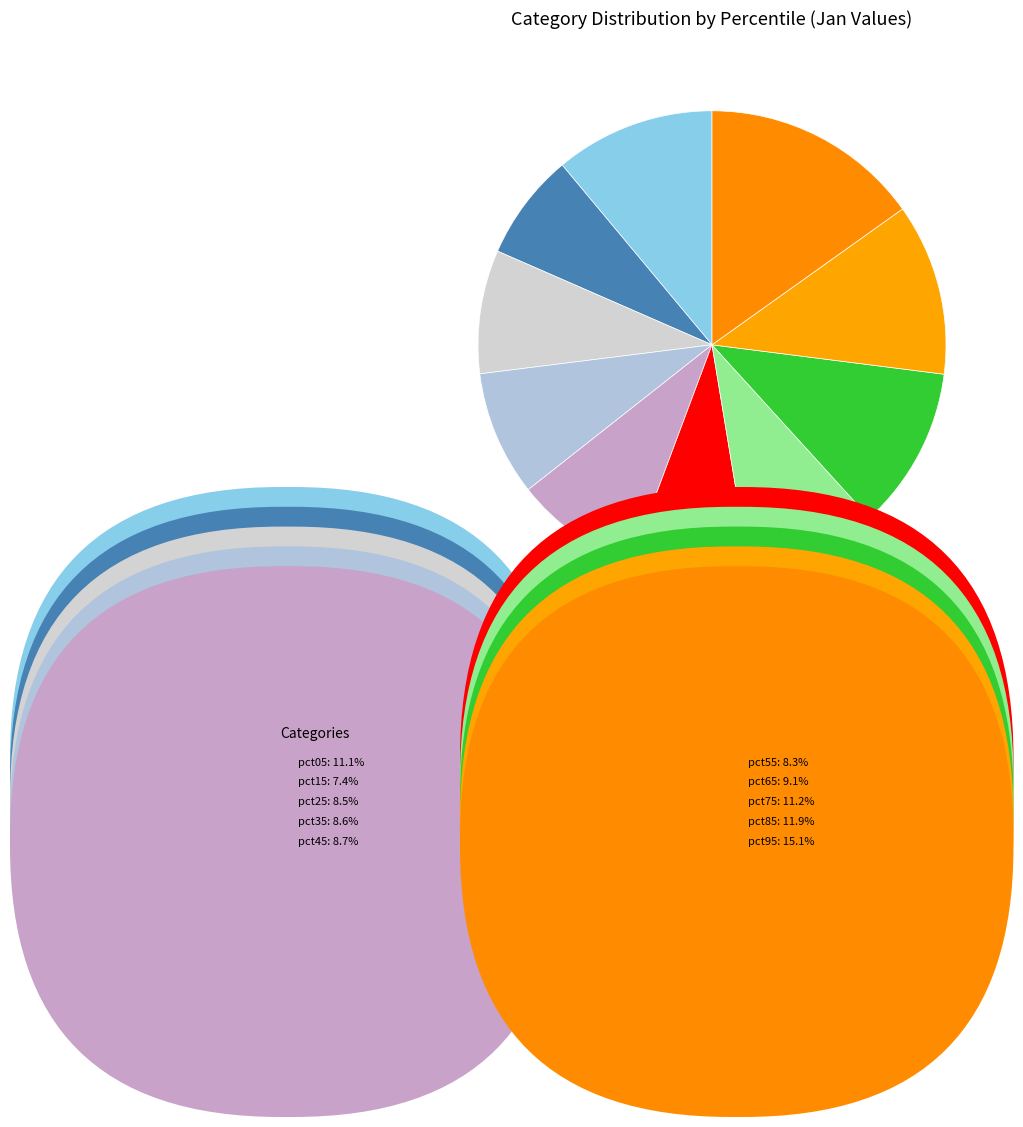

Count the number of slices in the pie.

10